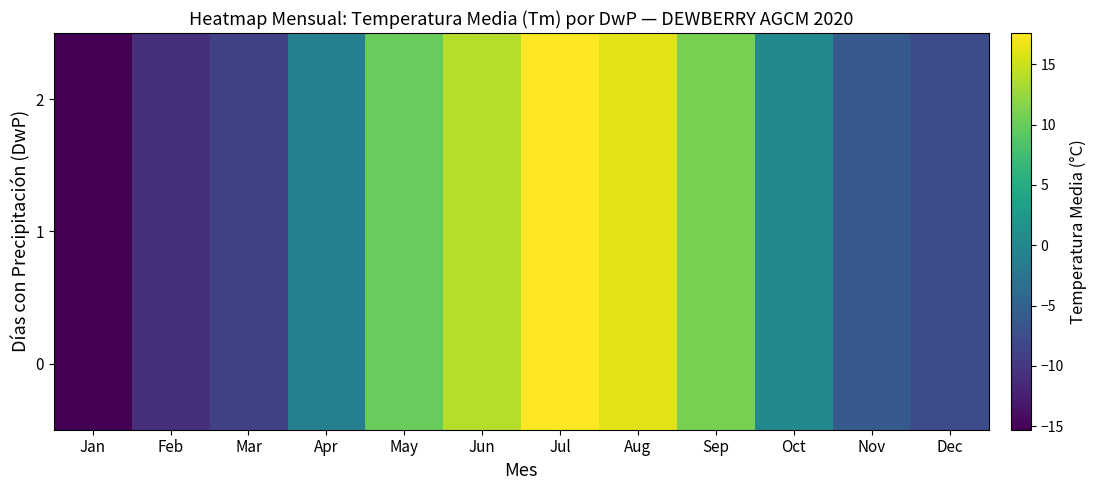

What is the total value across all series at Feb?

-32.7